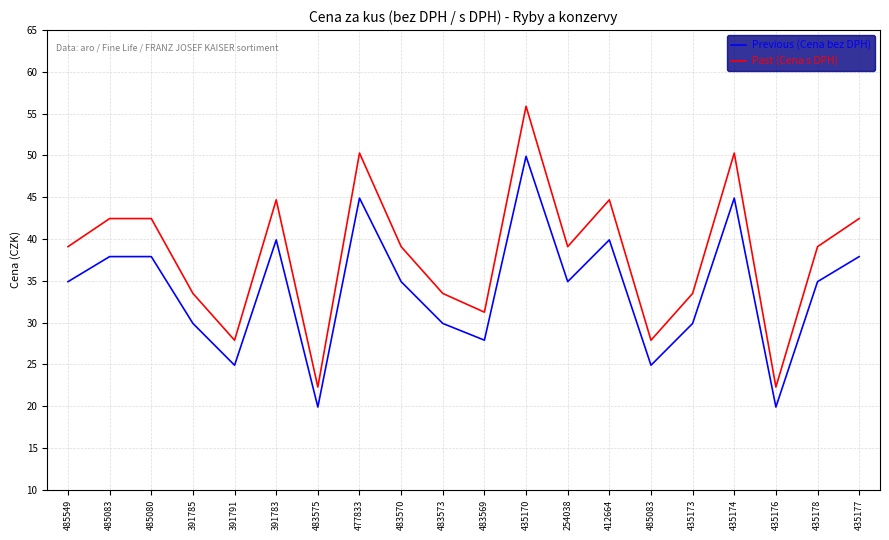

How many lines are shown in the chart?

2